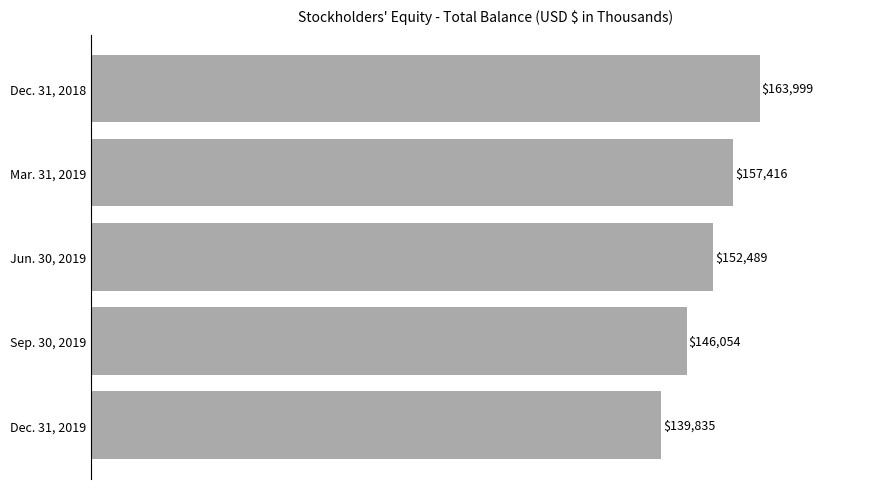

Reading top to bottom, transcribe all the data shown in this chart.

Dec. 31, 2018=163999	Mar. 31, 2019=157416	Jun. 30, 2019=152489	Sep. 30, 2019=146054	Dec. 31, 2019=139835